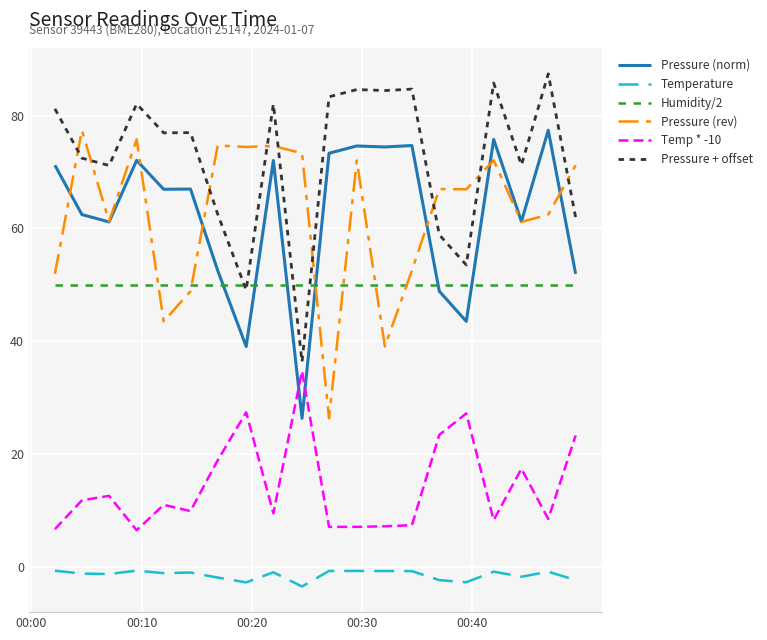

What is the smallest value displayed?

-3.5